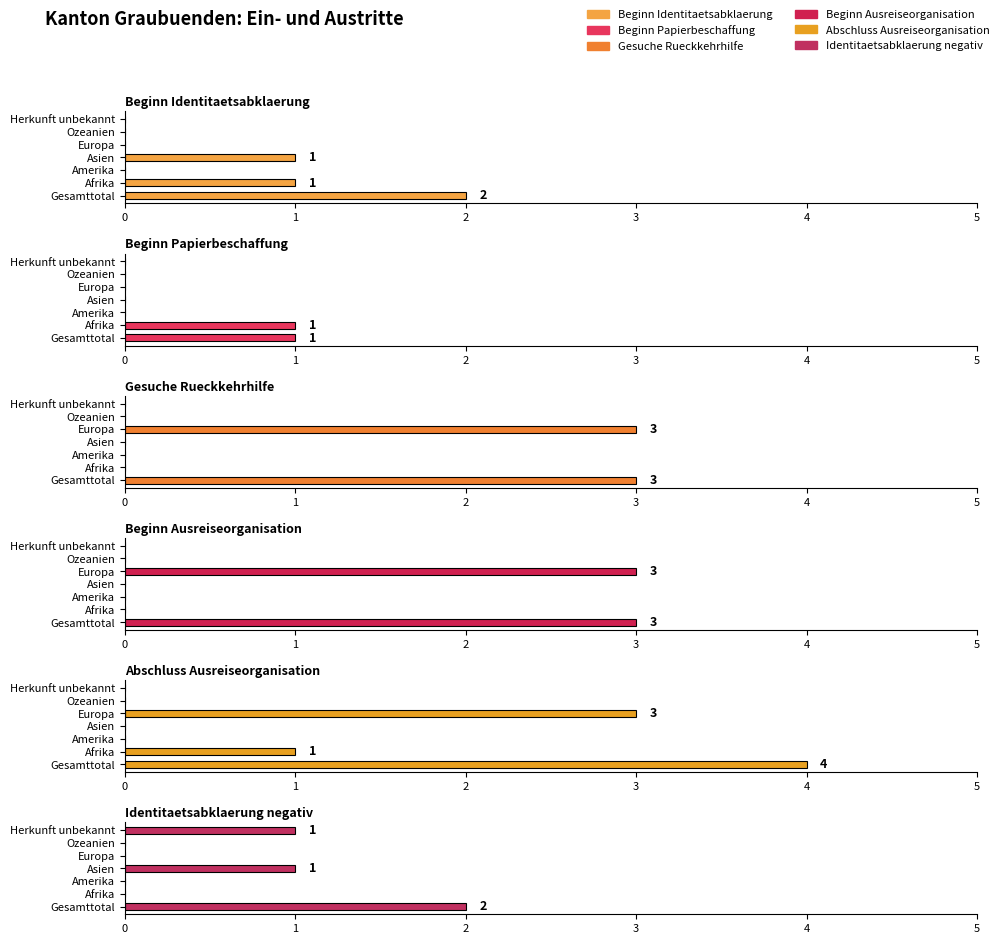

What is the greatest value displayed?

4